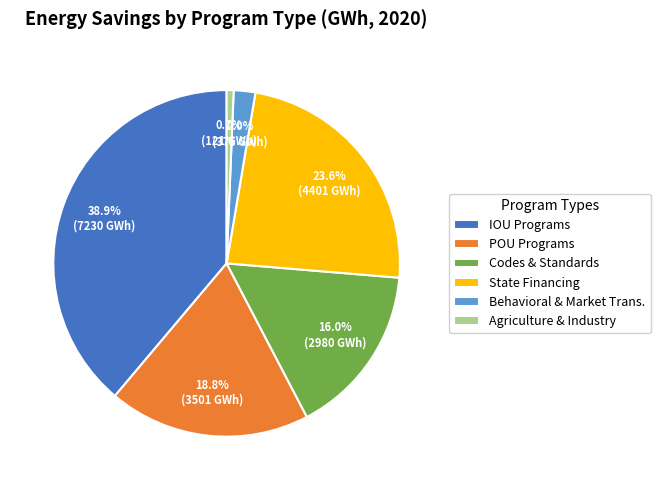

Between Agriculture & Industry and IOU Programs, which is larger?

IOU Programs